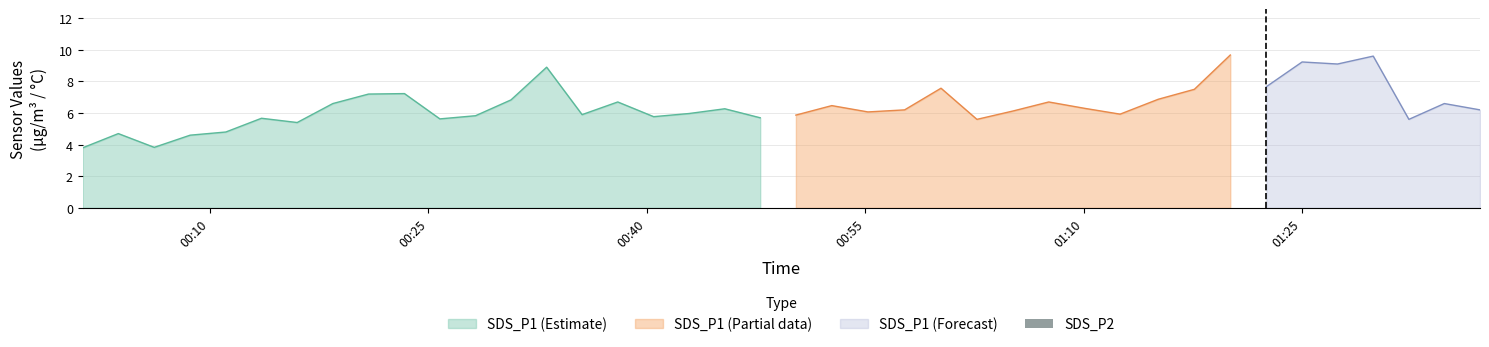

What is the minimum value shown in the chart?

3.5